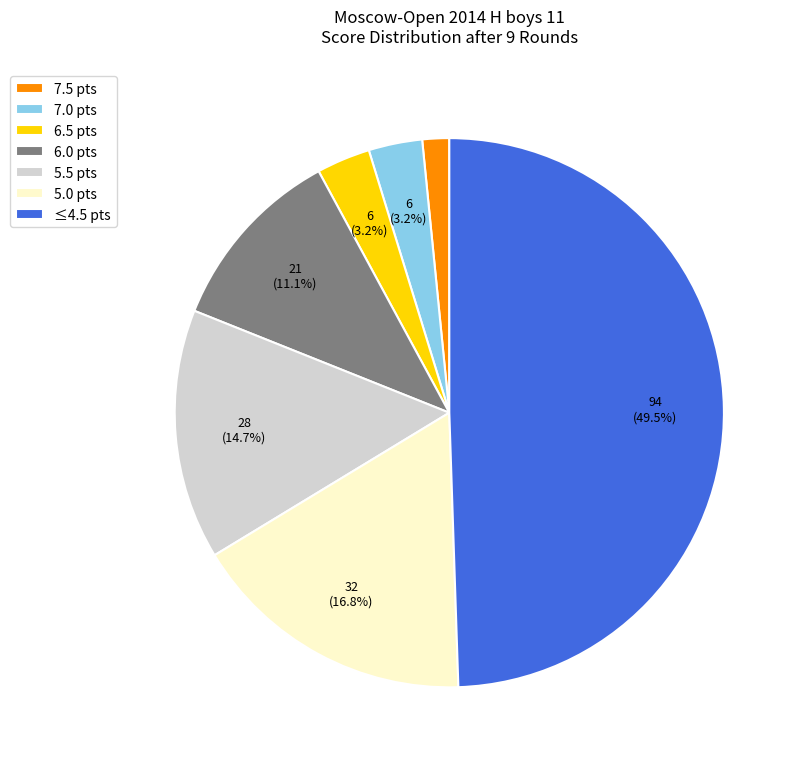

Does 5.0 pts account for over 50% of the chart?

No